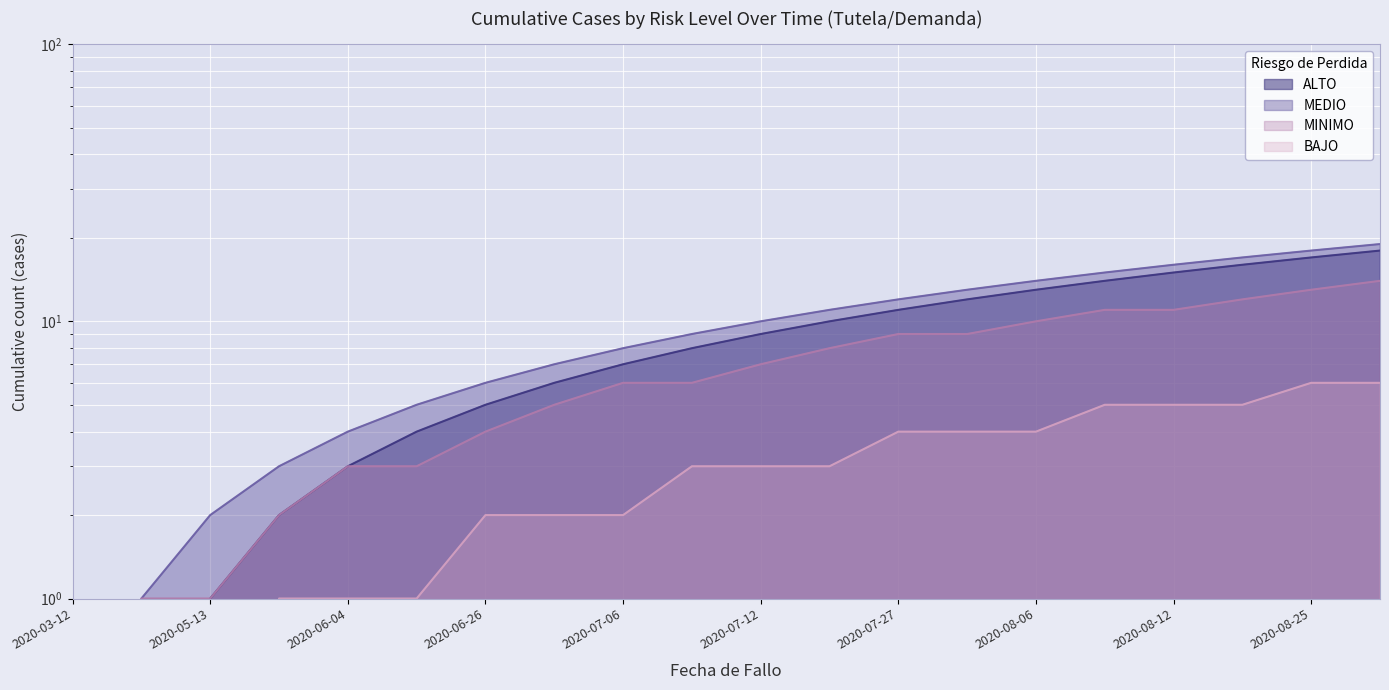

What is the average value of the MINIMO series?

7